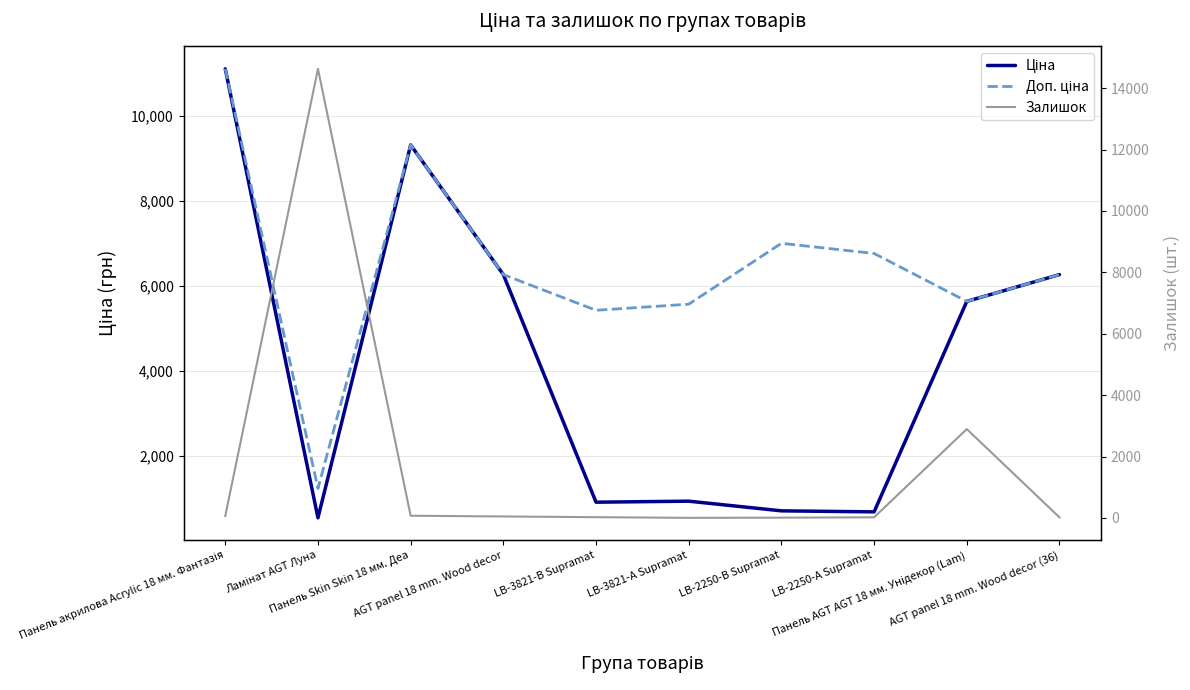

Which series has the largest range (max minus min)?

Залишок